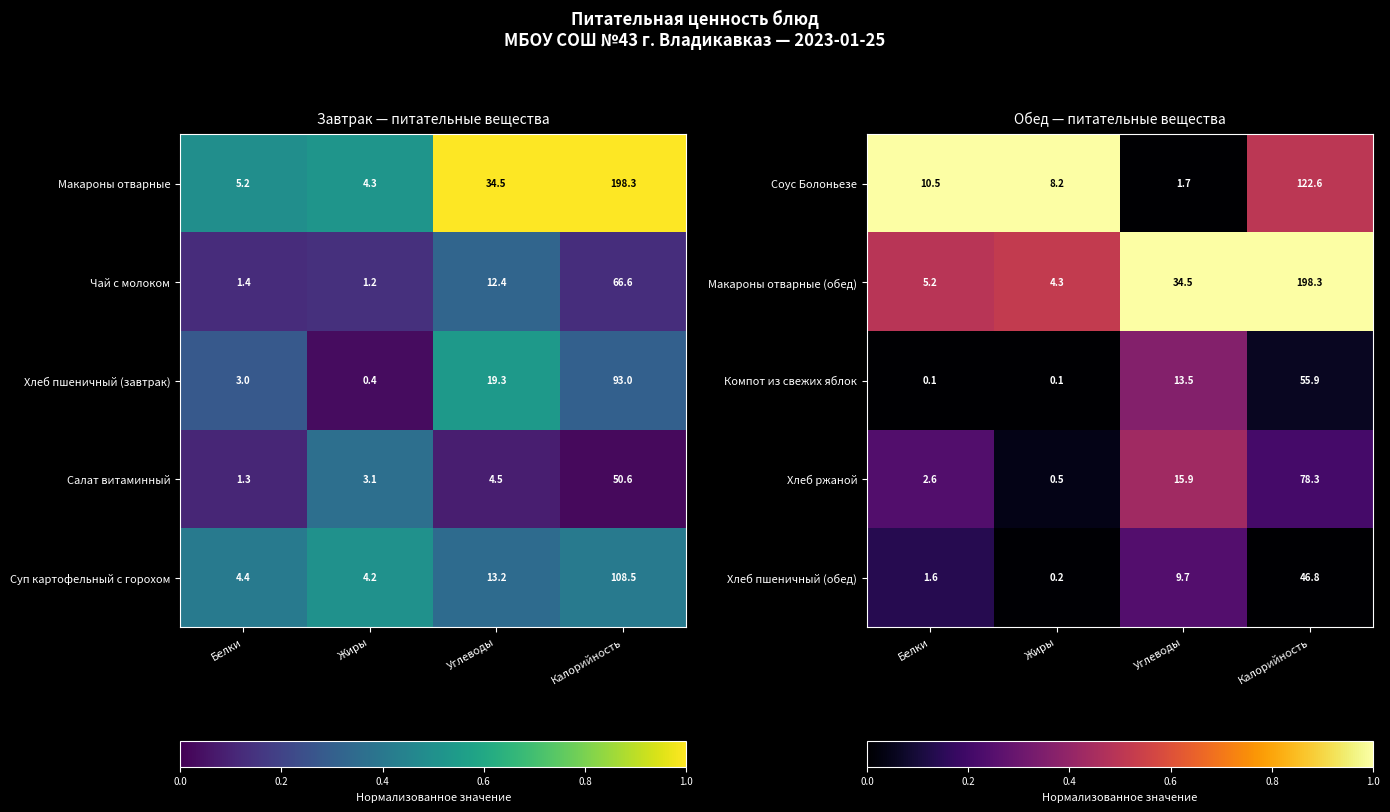

What is the minimum value for Соус Болоньезе?

1.7